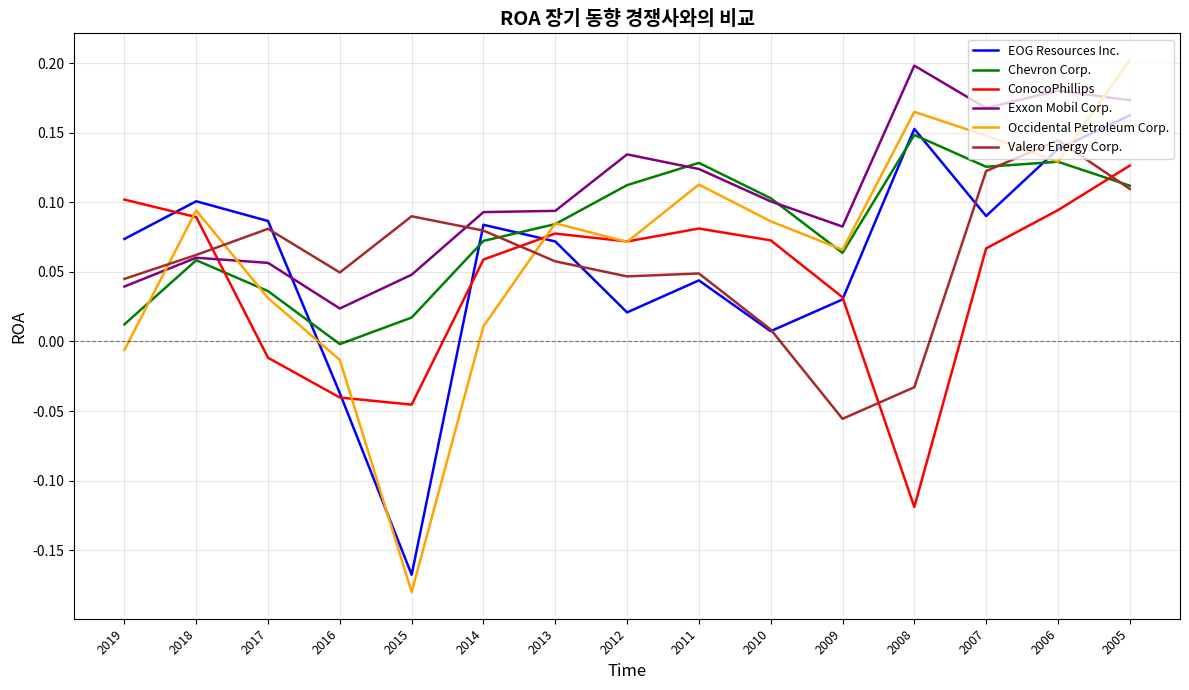

Which category has the lowest value in the ConocoPhillips series?

2008